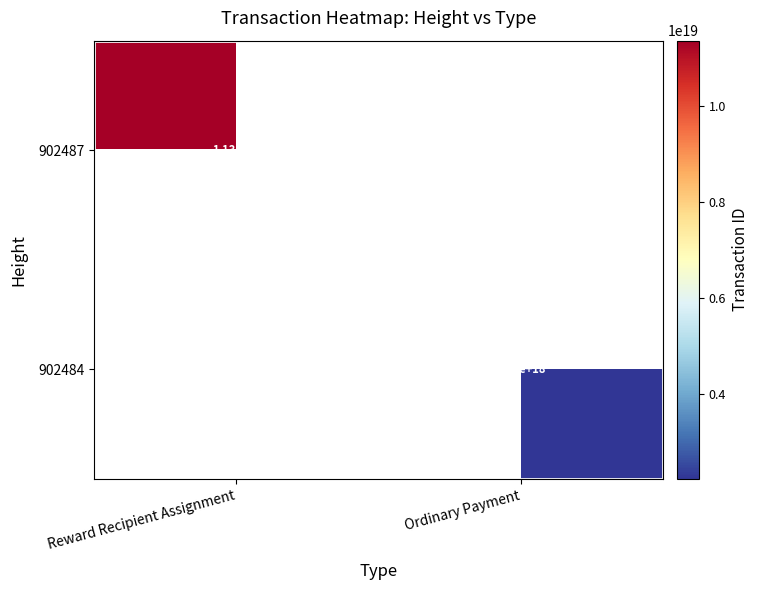

Between Ordinary Payment and Reward Recipient Assignment, which is larger?

Reward Recipient Assignment